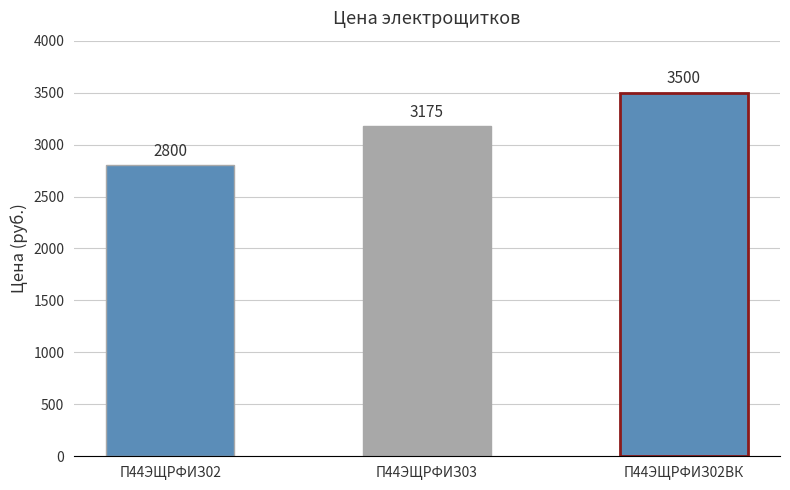

What position from the left is П44ЭЩРФИЗ02?

1